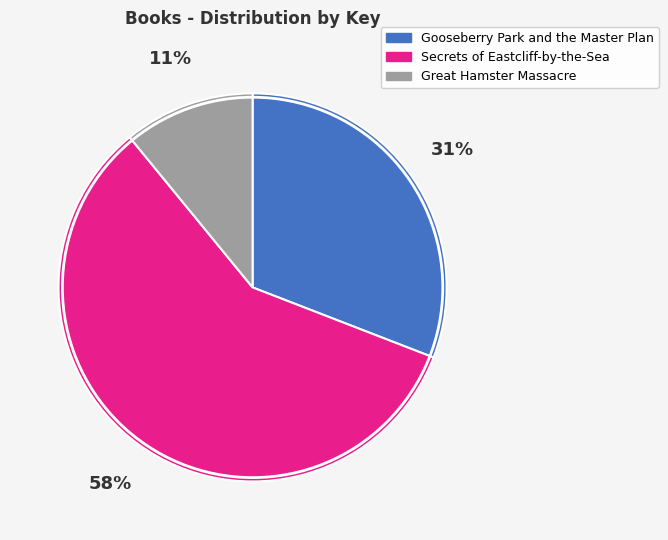

Which slice is the largest?

Secrets of Eastcliff-by-the-Sea